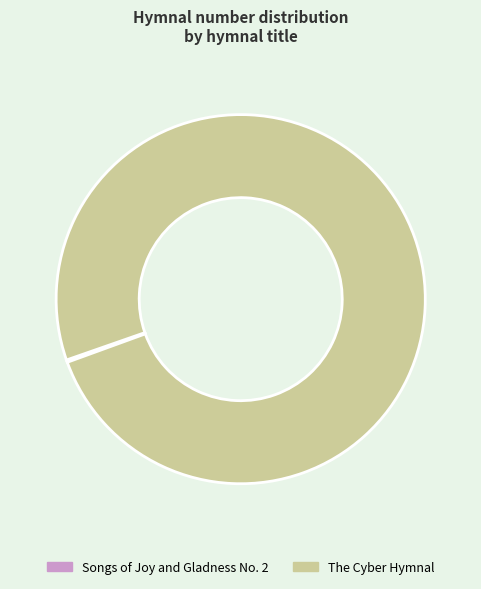

True or false: The Cyber Hymnal accounts for 89% of the total.

False